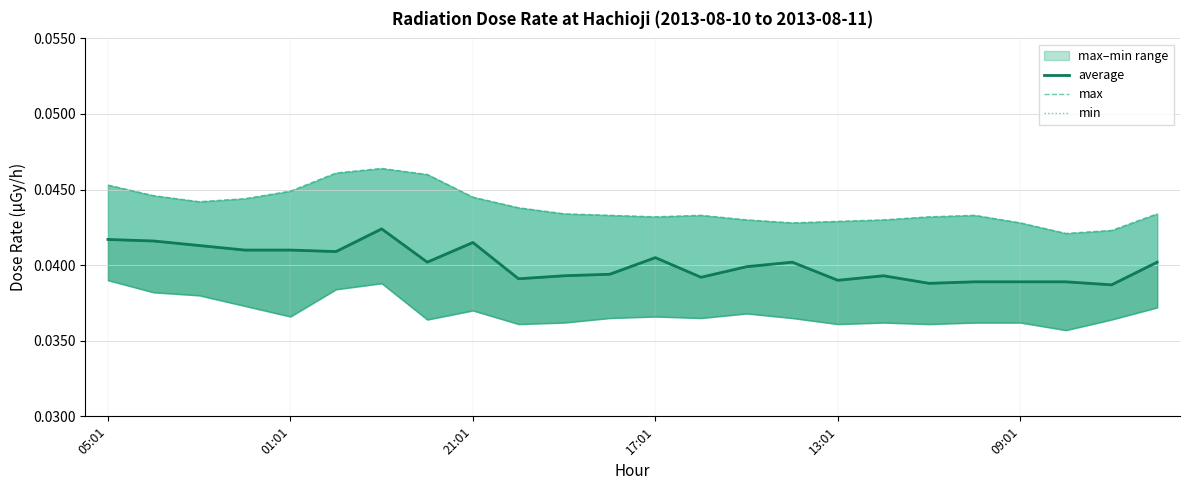

At which category does max reach its first local peak?

6